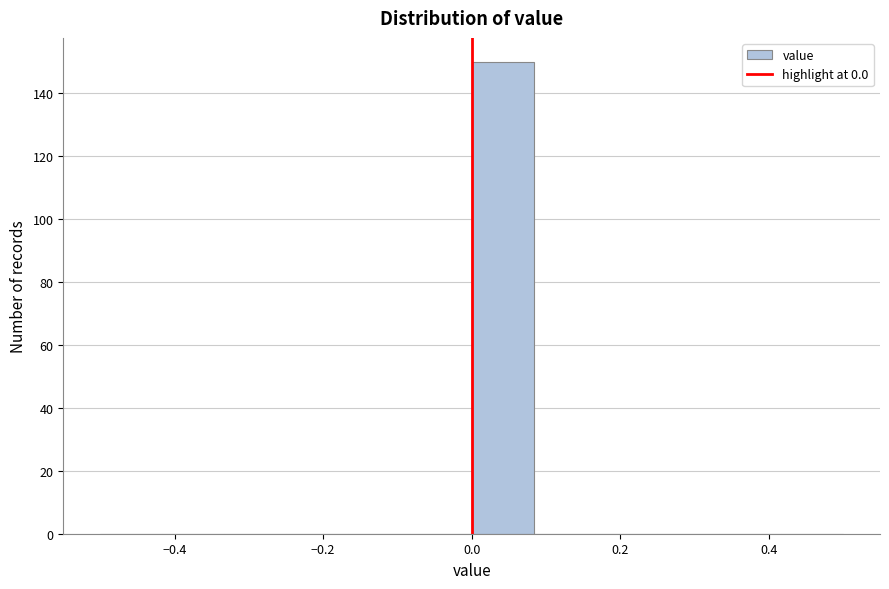

Reading left to right, list every bar in this chart as the range it spans on the x-axis followed by its height. Neither the bar edges nor the heights are printed on the chart, so give them approximately, as read against the axes.

-0.50 to -0.42: 0
-0.42 to -0.34: 0
-0.34 to -0.24: 0
-0.24 to -0.16: 0
-0.16 to -0.08: 0
-0.08 to 0.00: 0
0.00 to 0.08: 150
0.08 to 0.16: 0
0.16 to 0.26: 0
0.26 to 0.34: 0
0.34 to 0.42: 0
0.42 to 0.50: 0